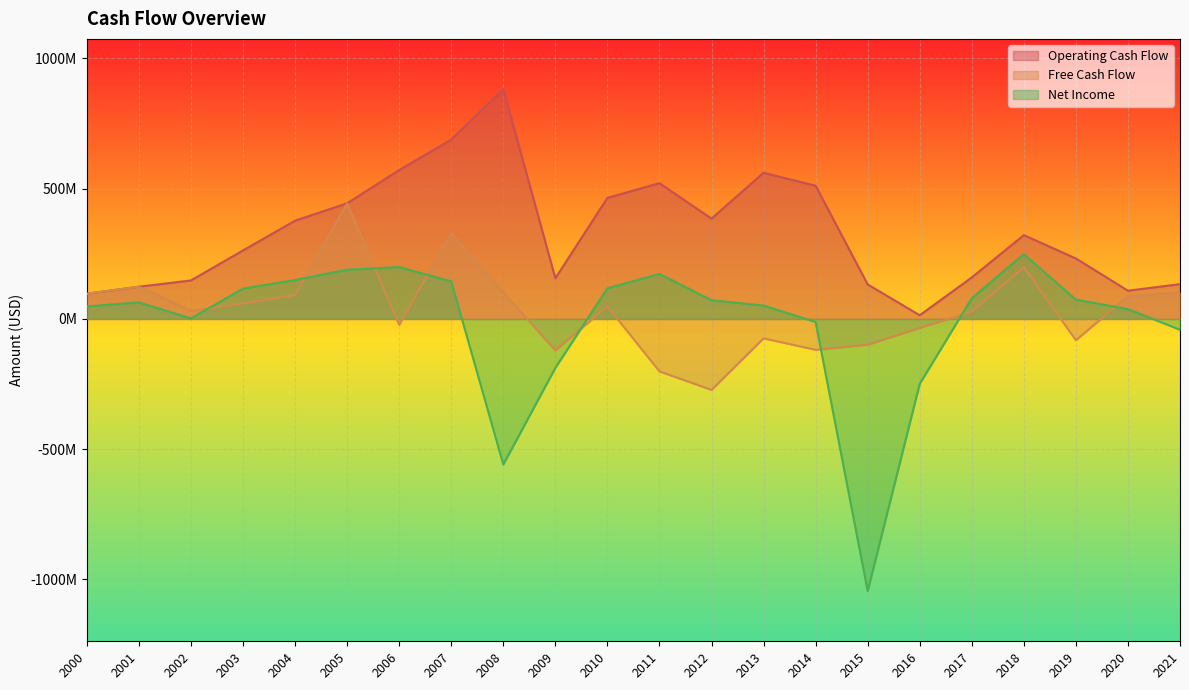

What is the difference between the second highest and second lowest values in the Operating Cash Flow series?

591773000